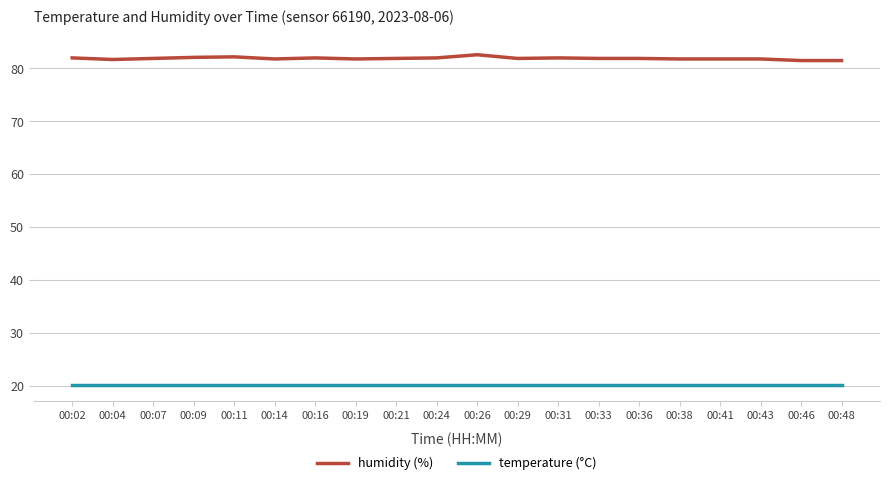

Is the value of humidity (%) at 00:24 greater than the value of temperature (°C) at 00:26?

Yes